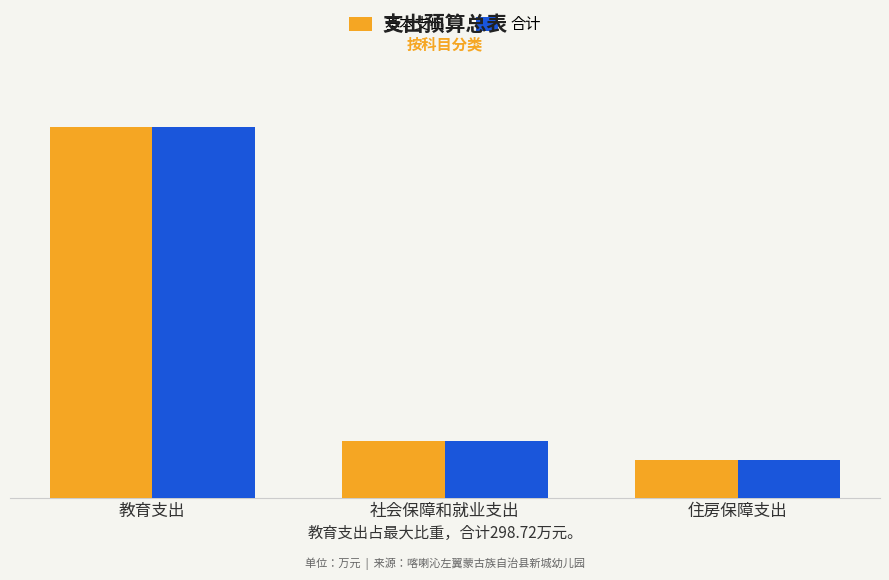

What position from the right is 社会保障和就业支出?

2